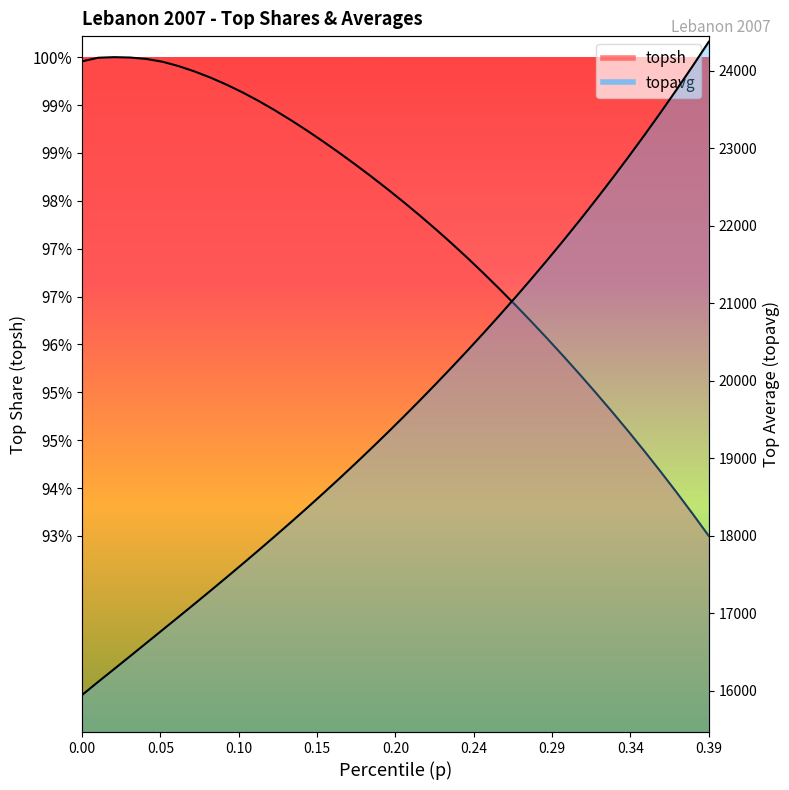

How many categories are shown in the chart?

40